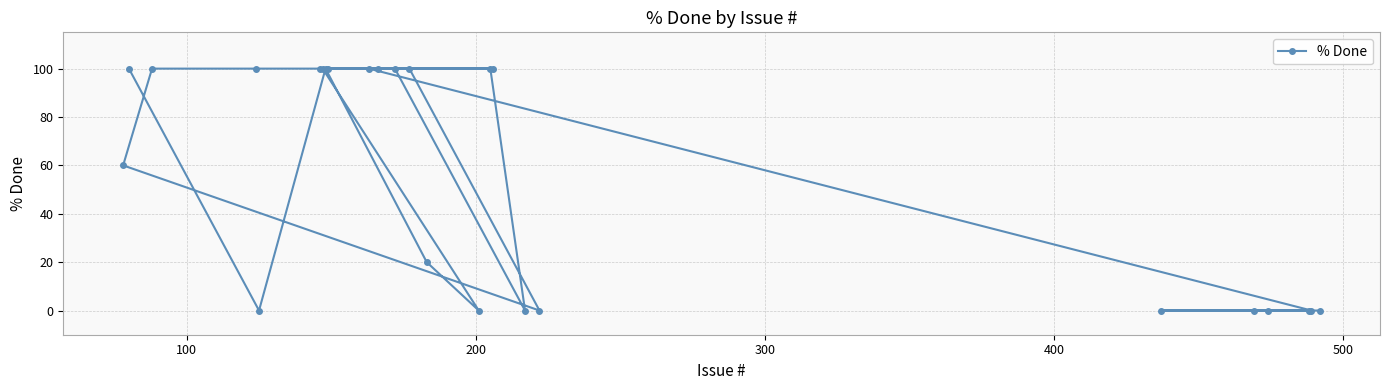

What is the value of the 9th point from the left?

100